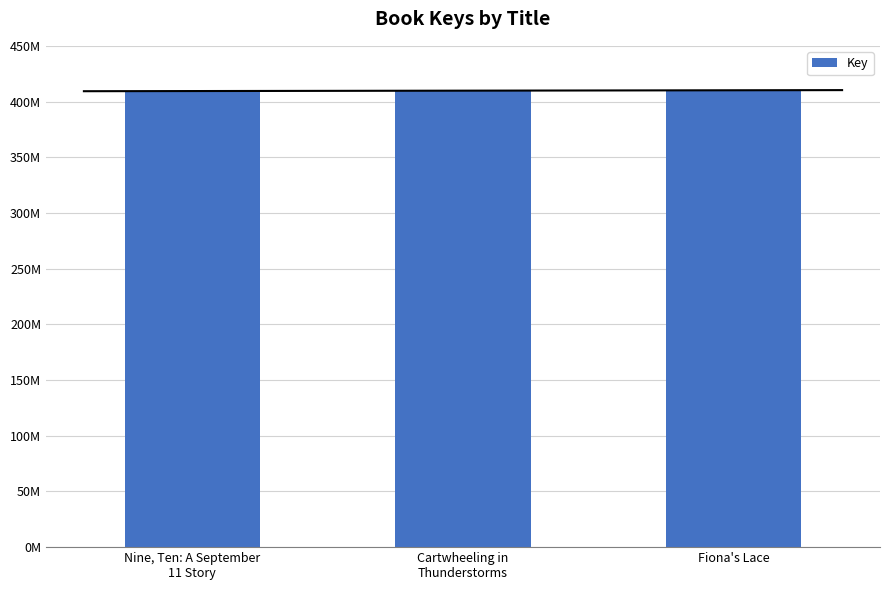

Approximately how many times larger is the value at Fiona's Lace compared to Nine, Ten: A September
11 Story?

1.0